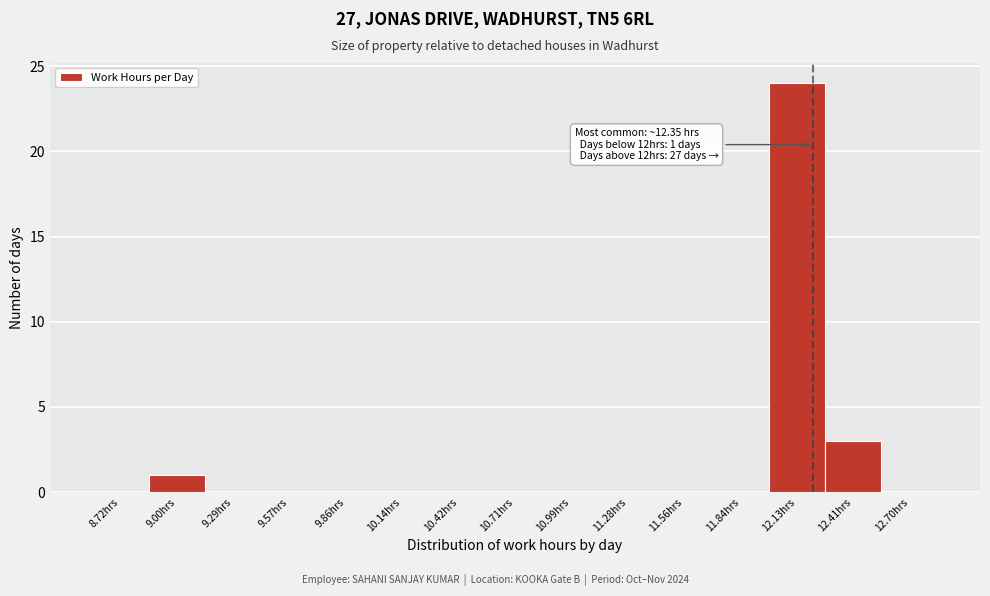

Reading left to right, list all the values displayed in this chart.

8.72hrs=0	9.00hrs=1	9.29hrs=0	9.57hrs=0	9.86hrs=0	10.14hrs=0	10.42hrs=0	10.71hrs=0	10.99hrs=0	11.28hrs=0	11.56hrs=0	11.84hrs=0	12.13hrs=24	12.41hrs=3	12.70hrs=0